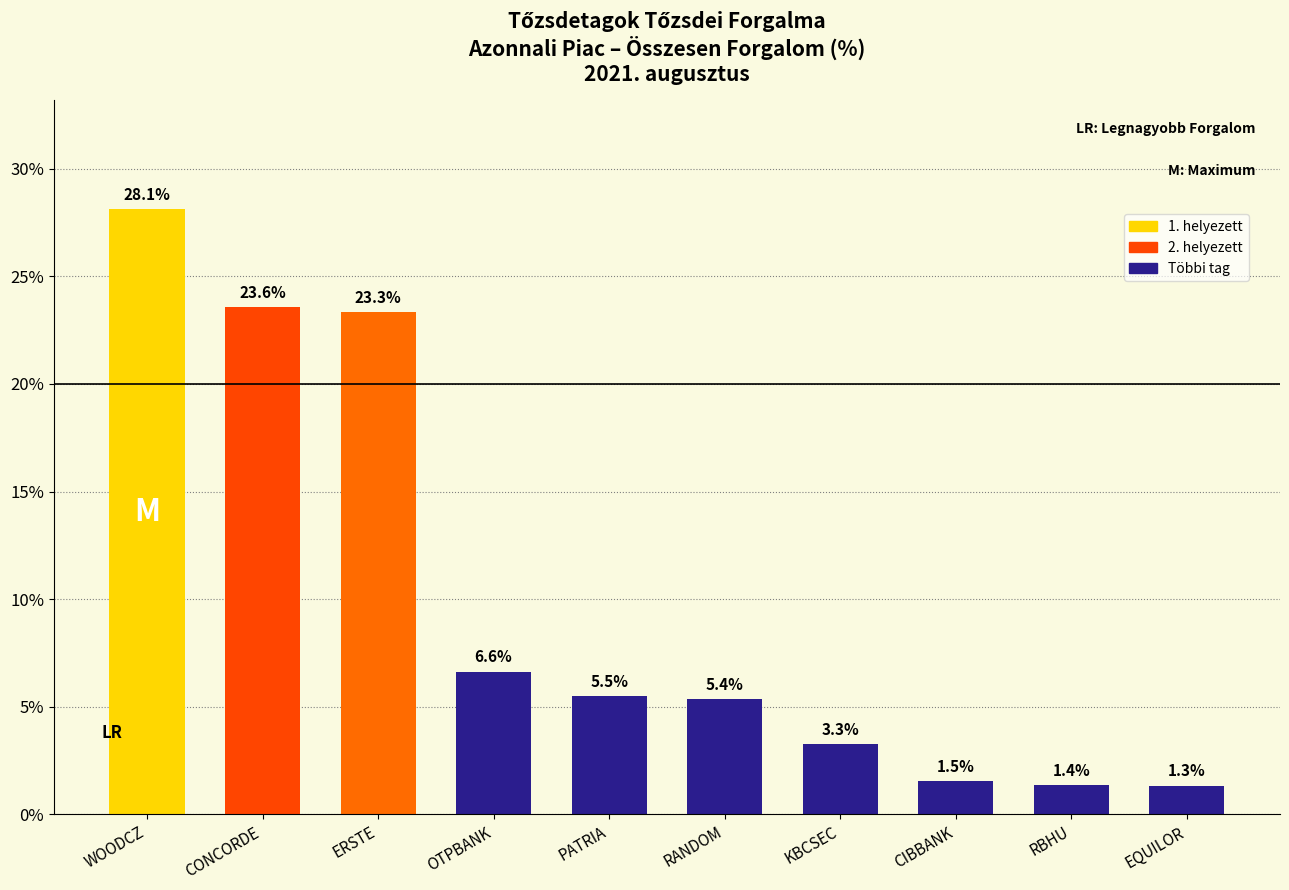

What is the label of the 2nd bar from the left?

CONCORDE